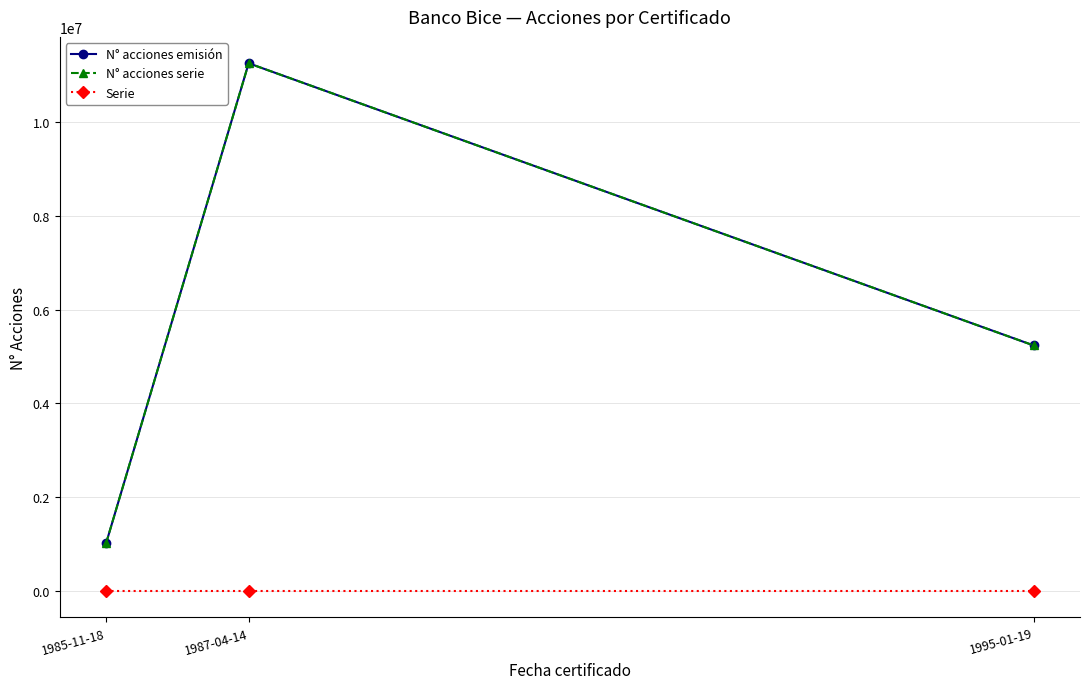

What is the average value of the Serie series?

1